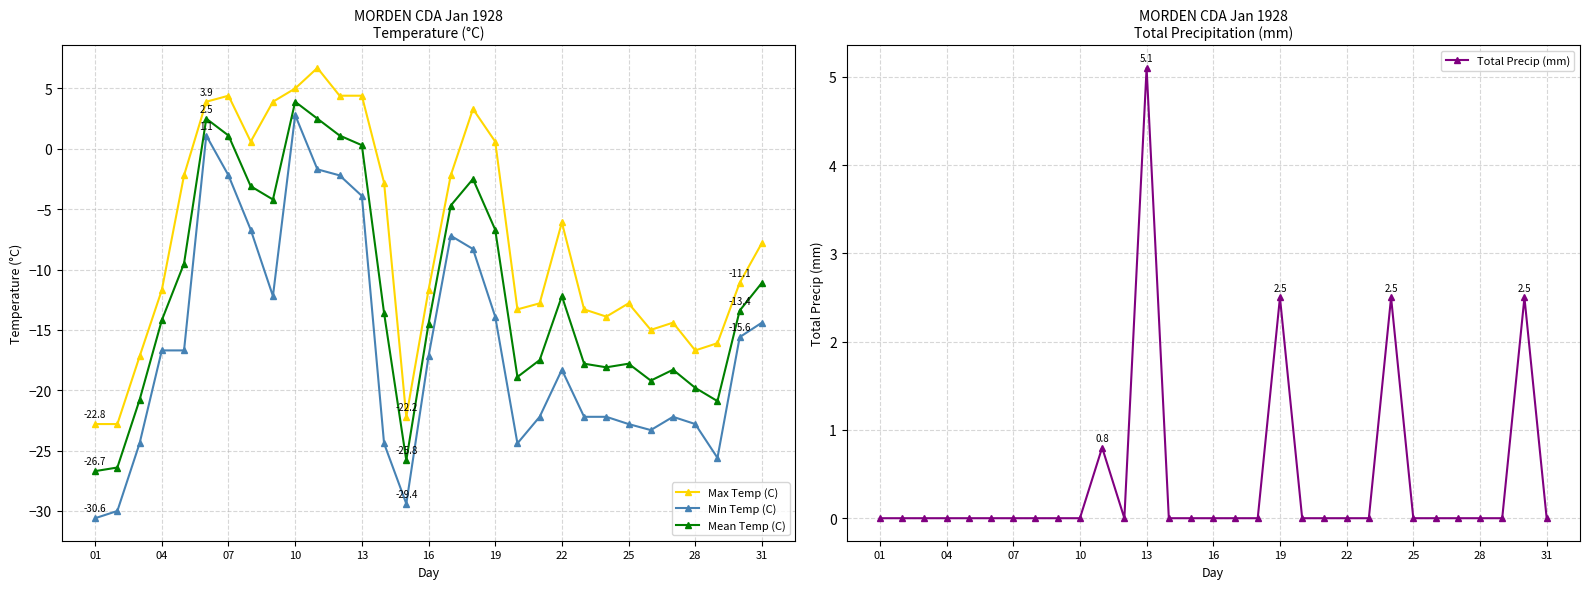

What is the sum of all Total Precip (mm) values?

13.4